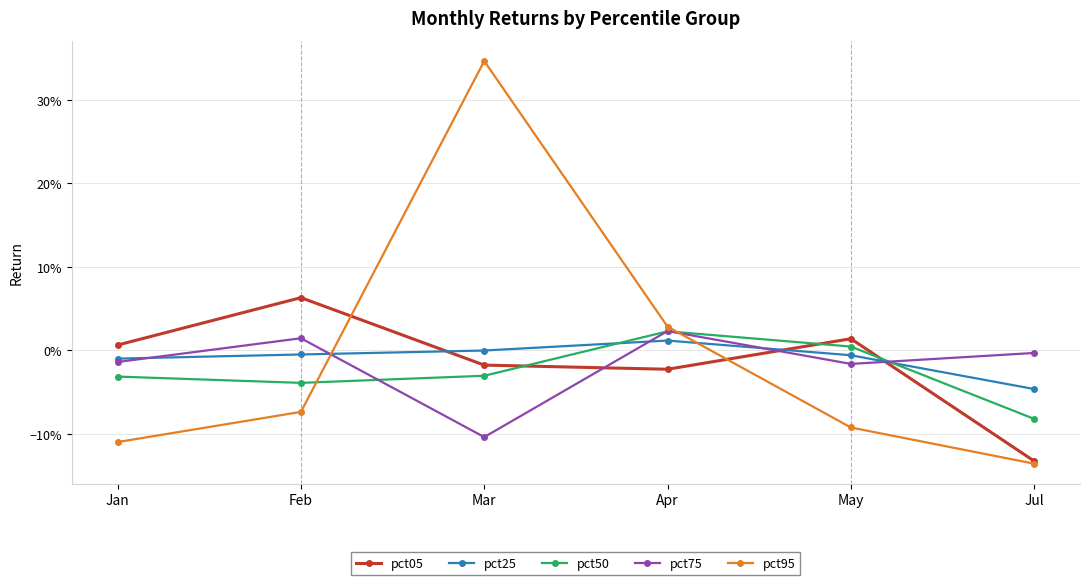

Reading left to right, what are all the values shown in this chart?

pct05: Jan=0.0	Feb=0.1	Mar=-0.0	Apr=-0.0	May=0.0	Jul=-0.1
pct25: Jan=-0.0	Feb=-0.0	Mar=-0.0	Apr=0.0	May=-0.0	Jul=-0.0
pct50: Jan=-0.0	Feb=-0.0	Mar=-0.0	Apr=0.0	May=0.0	Jul=-0.1
pct75: Jan=-0.0	Feb=0.0	Mar=-0.1	Apr=0.0	May=-0.0	Jul=-0.0
pct95: Jan=-0.1	Feb=-0.1	Mar=0.3	Apr=0.0	May=-0.1	Jul=-0.1